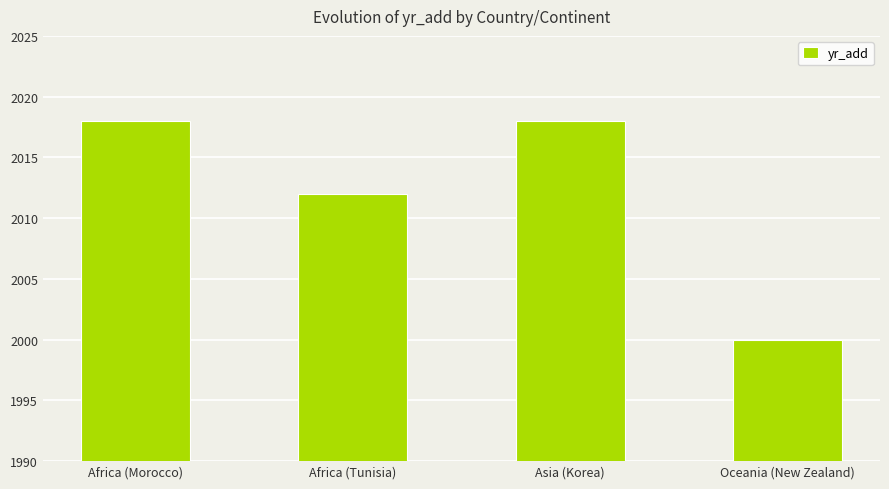

Reading left to right, what are all the values shown in this chart?

Africa (Morocco)=2018	Africa (Tunisia)=2012	Asia (Korea)=2018	Oceania (New Zealand)=2000